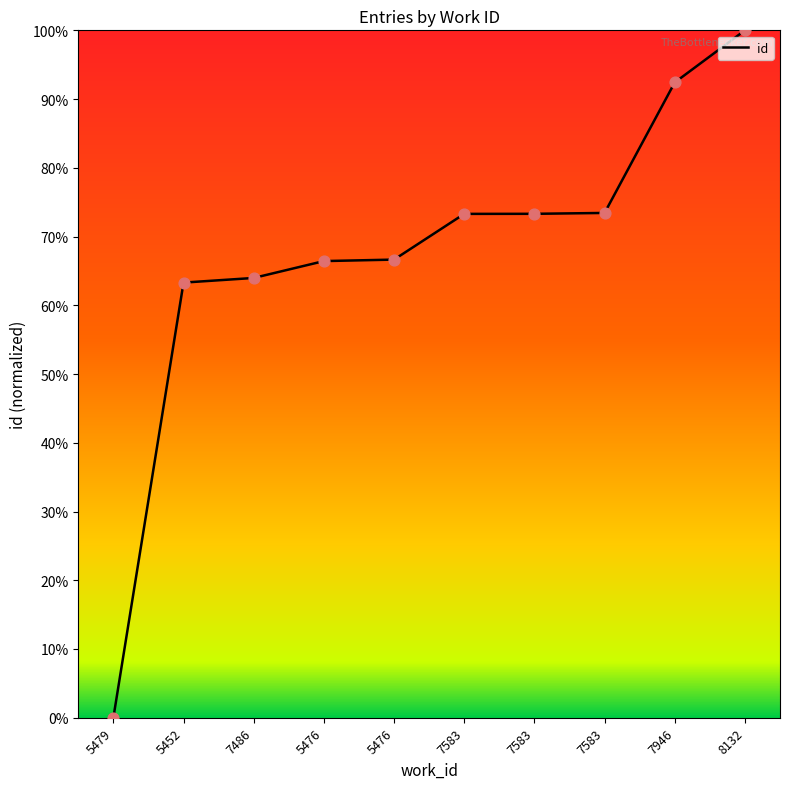

Between 7486 and 7583, which is larger?

7583